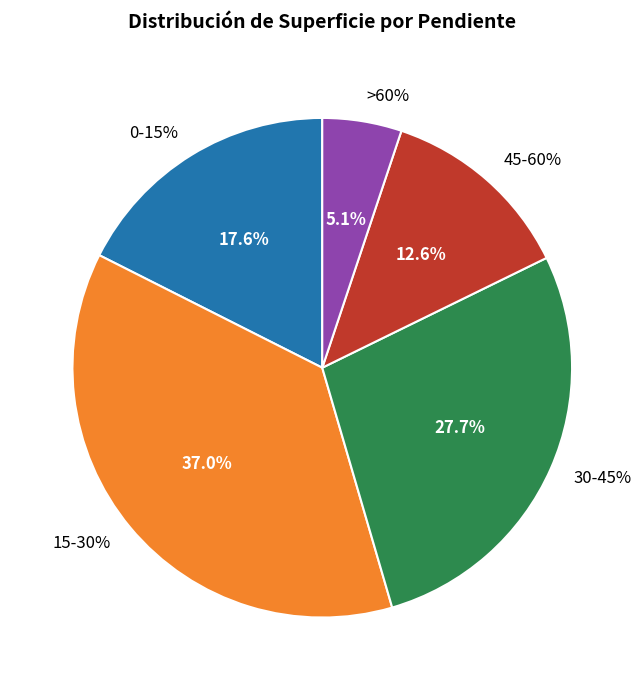

True or false: >60% accounts for 18% of the total.

False